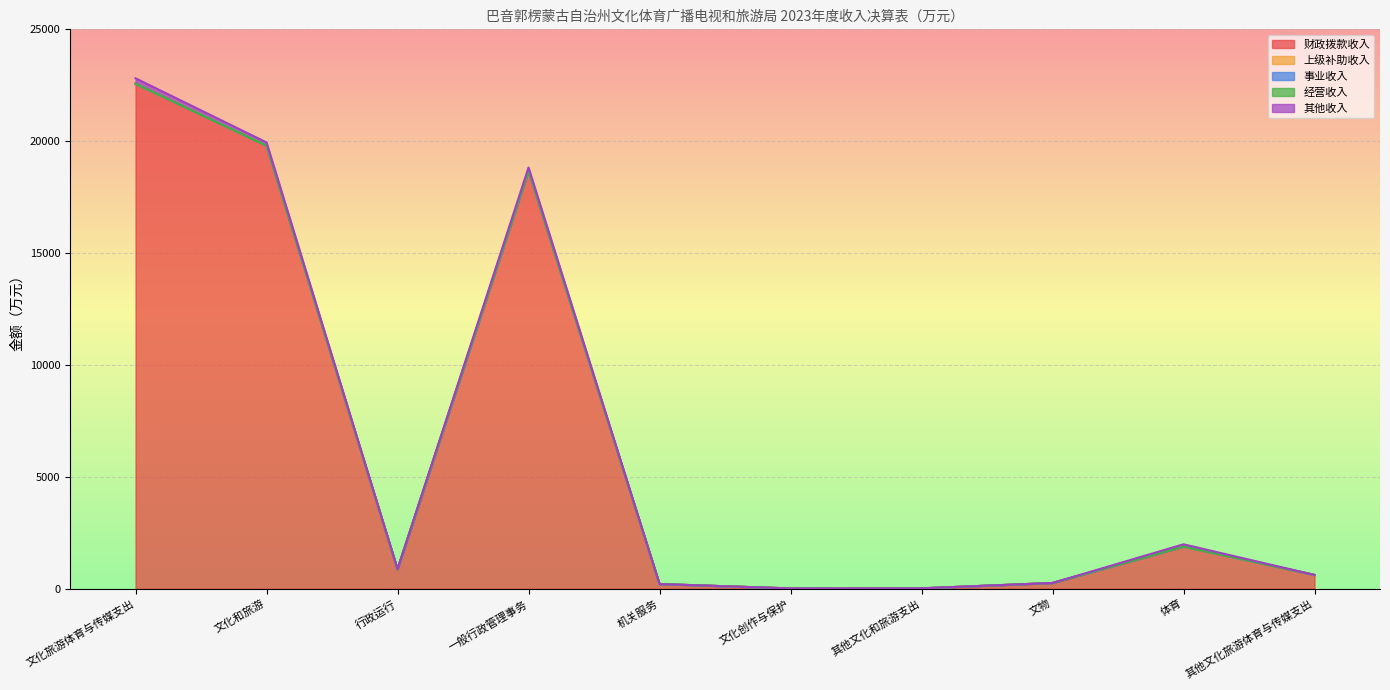

True or false: 其他收入 and 经营收入 intersect in this chart.

False